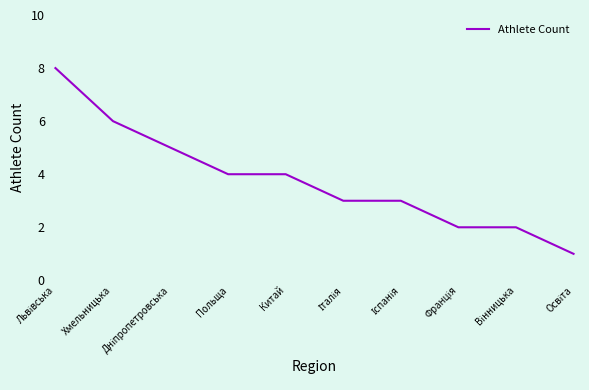

What is the maximum value shown in the chart?

8